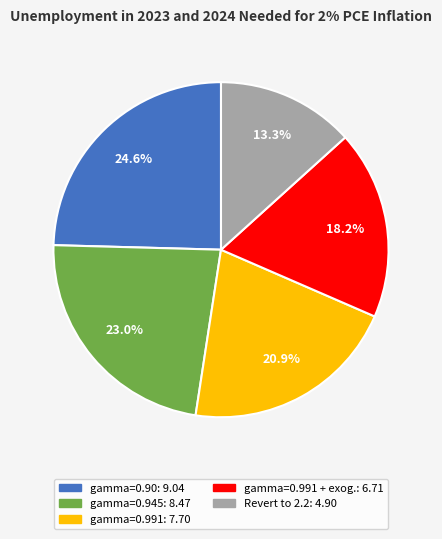

Is there a majority slice in this chart?

No